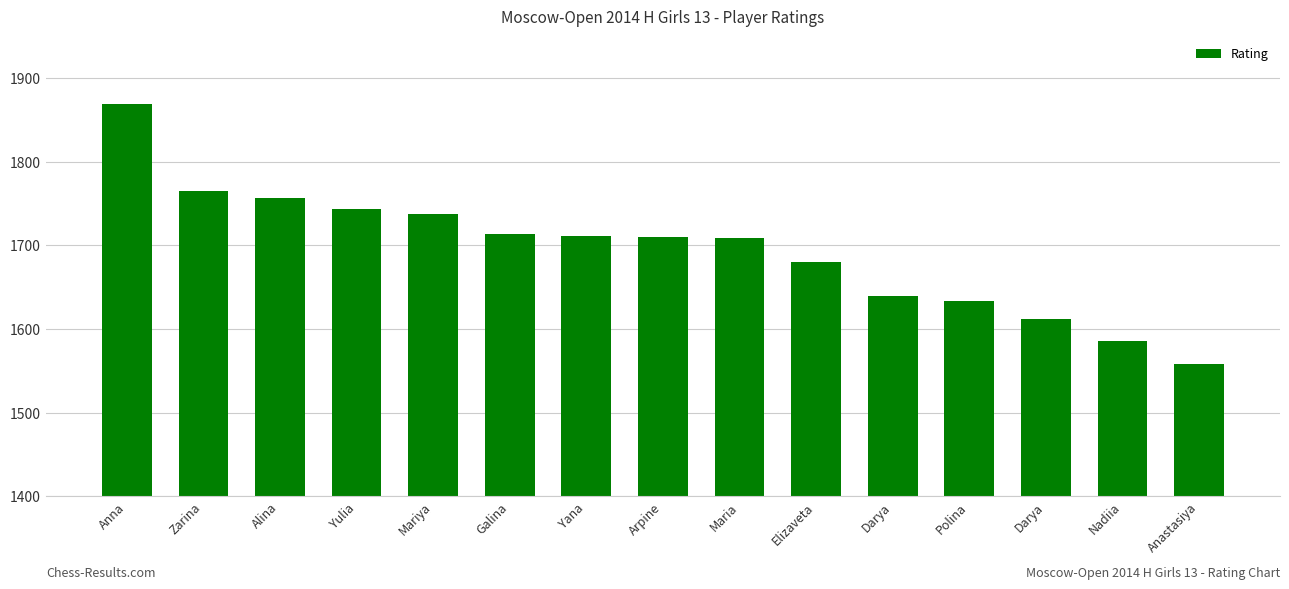

The chart shows a value of 706 at Alina. True or false?

False